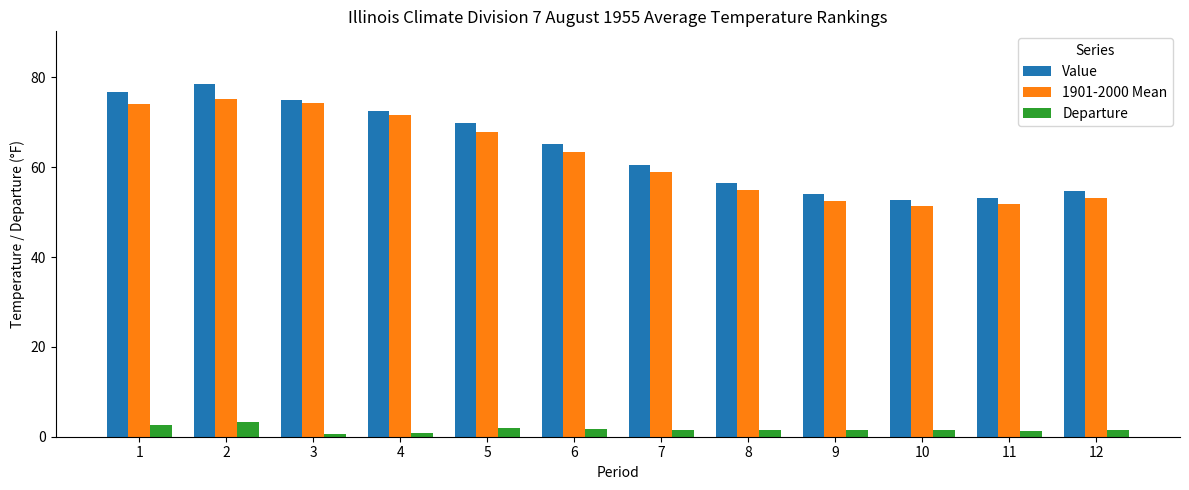

What is the maximum value for Value?

78.5